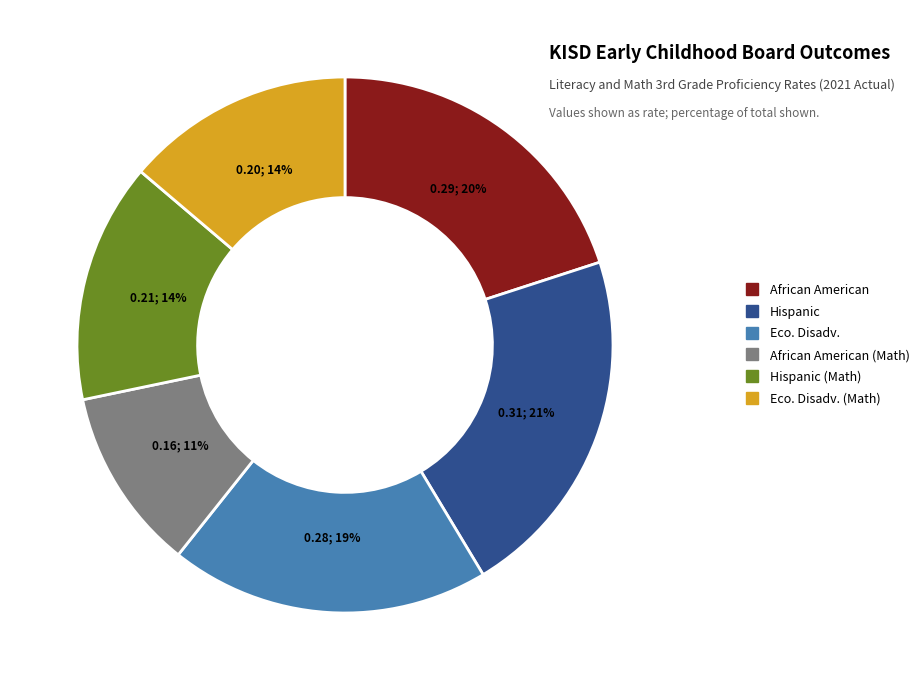

Is there any slice that represents more than half of the pie?

No